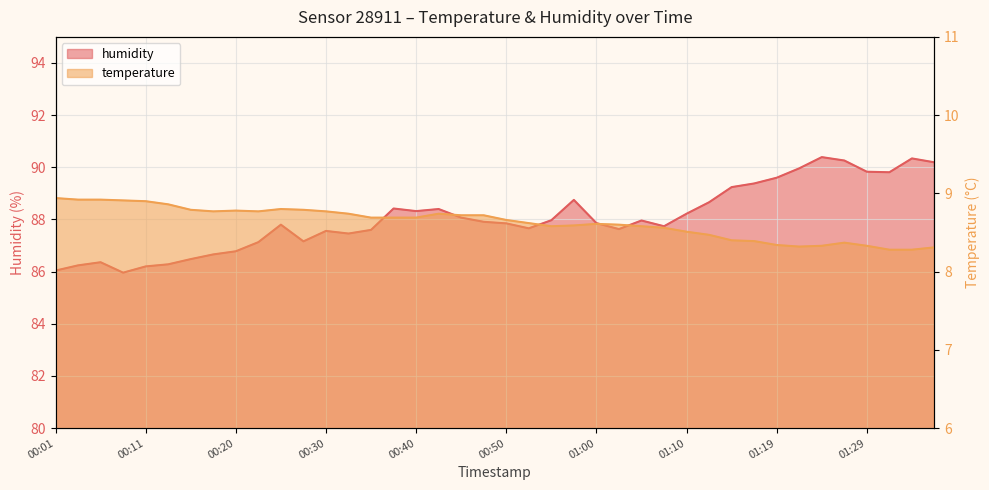

What are all the series names shown in the legend?

temperature, humidity